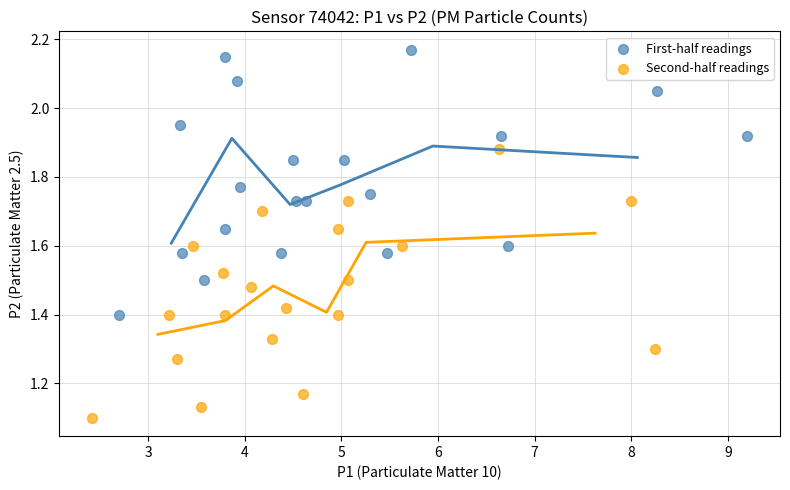

Which series reaches the maximum Y coordinate?

First-half readings